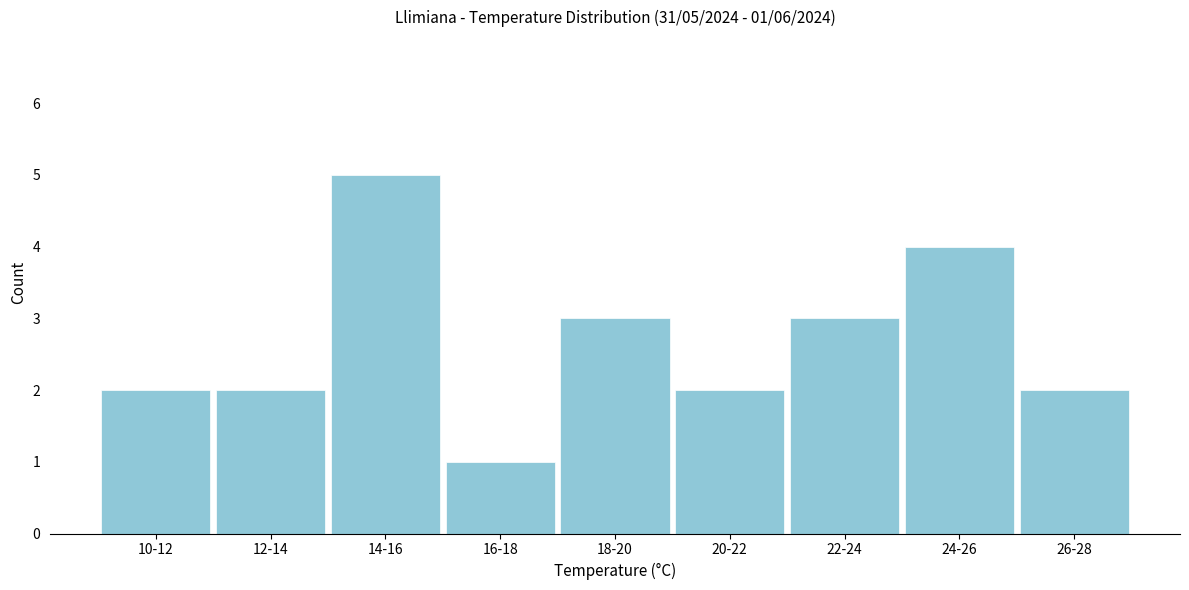

Reading right to left, transcribe all the data shown in this chart.

2	4	3	2	3	1	5	2	2